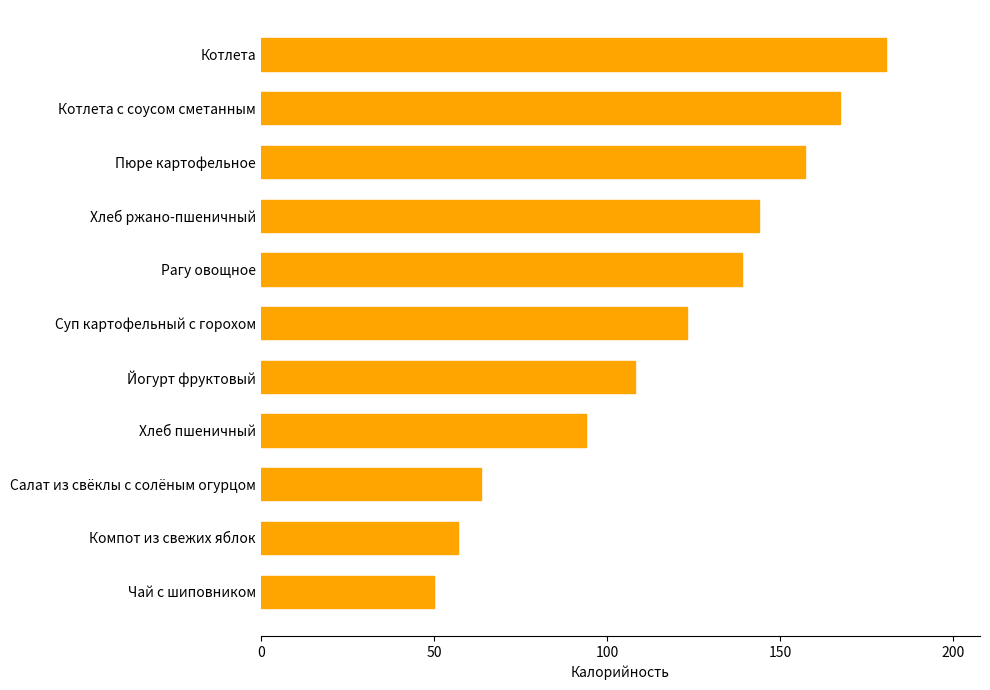

What is the approximate value at Салат из свёклы с солёным огурцом?

63.6